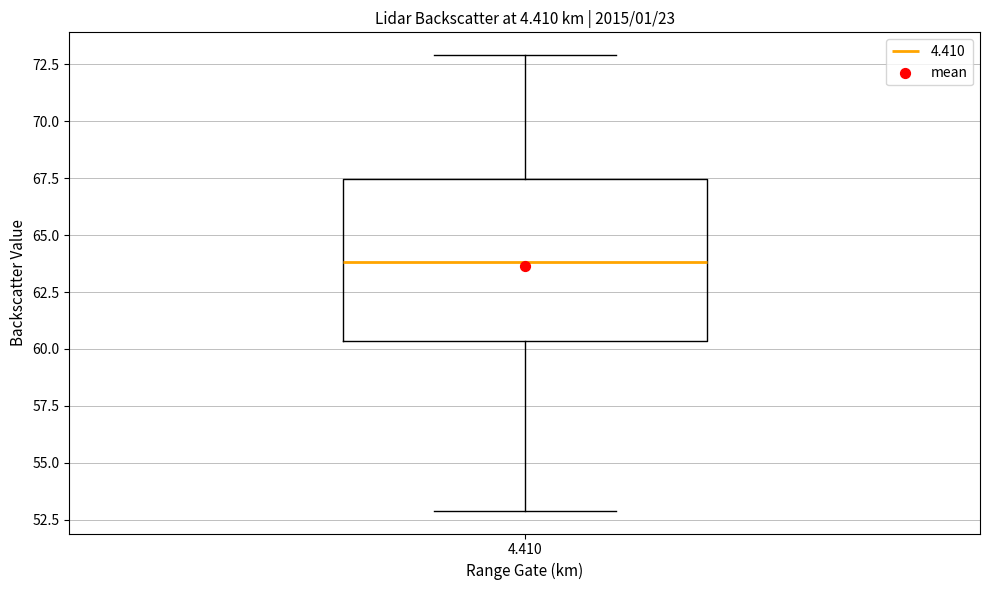

Read this box plot against the y-axis: the position of the median line, the range covered by the box, and the ends of both whiskers. The values are not printed on the chart, so give them approximately, as read against the axis.

median 64.0, box 60.5 to 67.5, whiskers 53.0 to 73.0